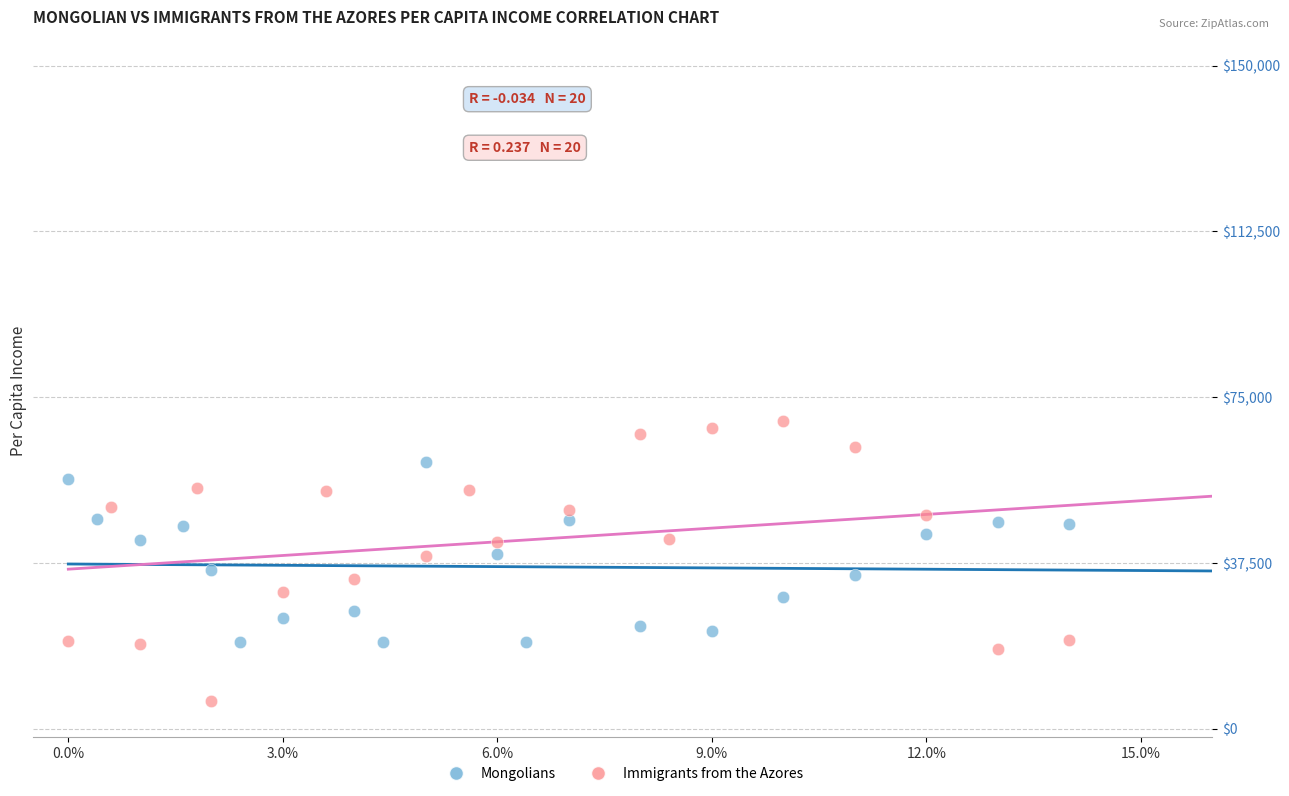

What are all the series names shown in the legend?

Mongolians, Immigrants from the Azores